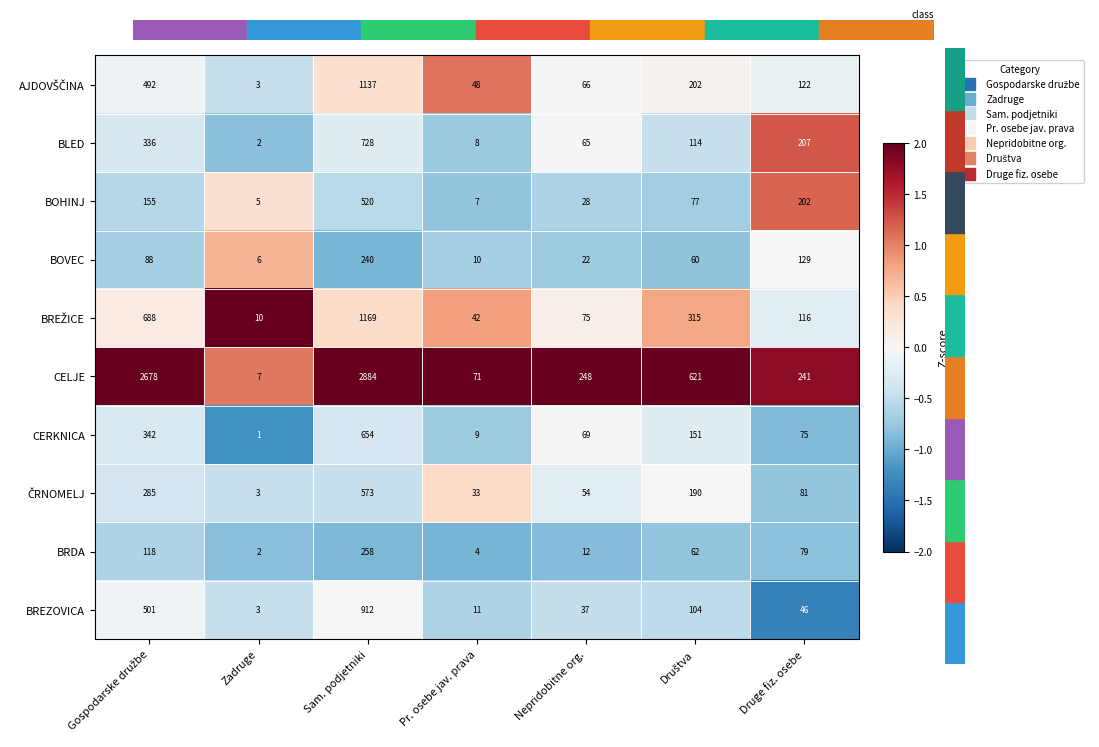

Which series has the largest total across all categories?

CELJE